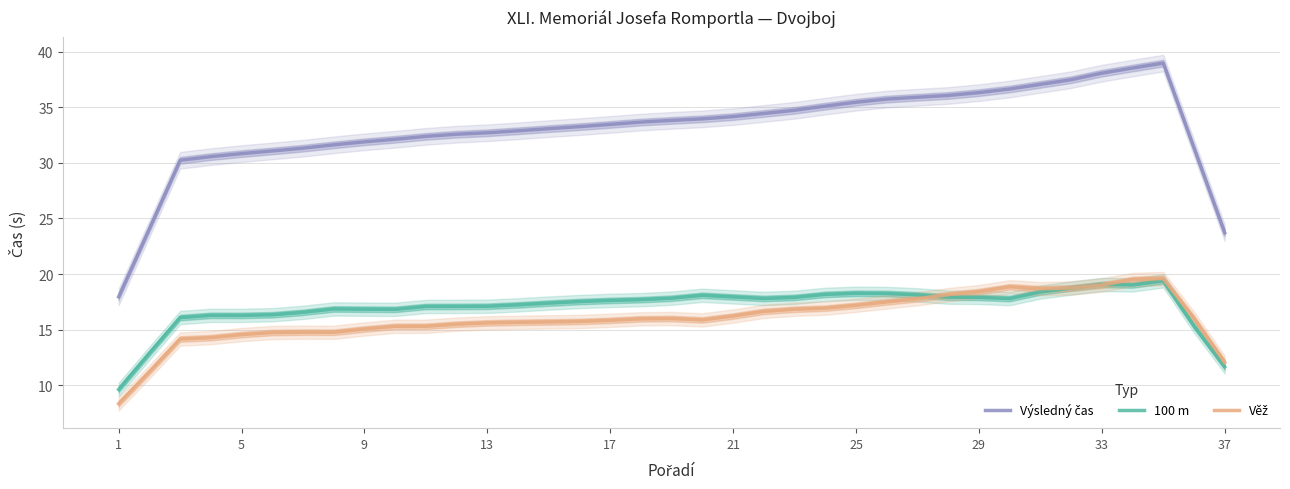

How many interior local peaks does the 100 m series have?

6